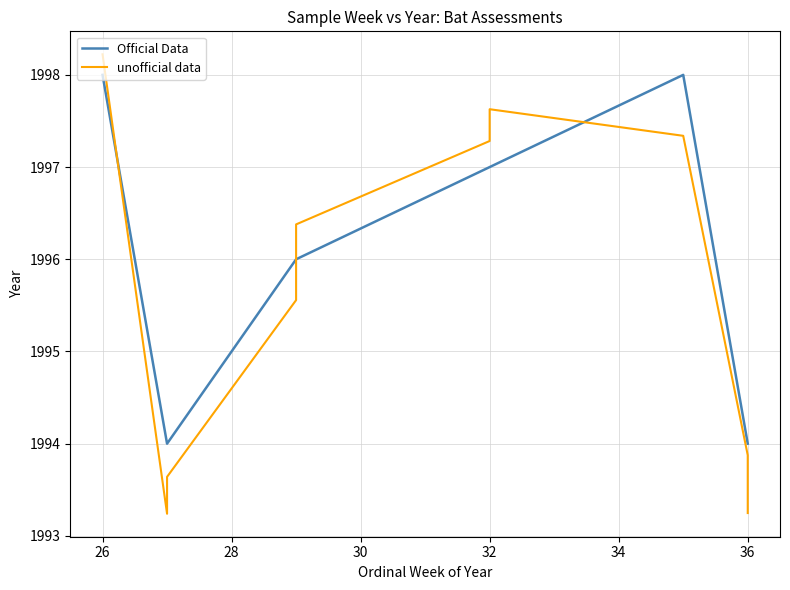

Which series changed the most between 26 and 8?

unofficial data